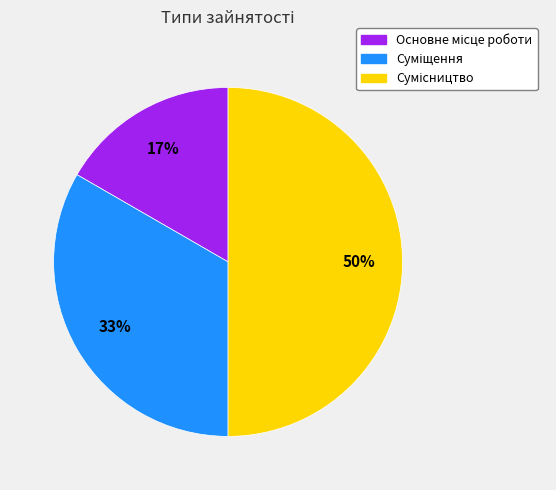

To the nearest percent, what is the difference between the largest and smallest slice percentages?

33%